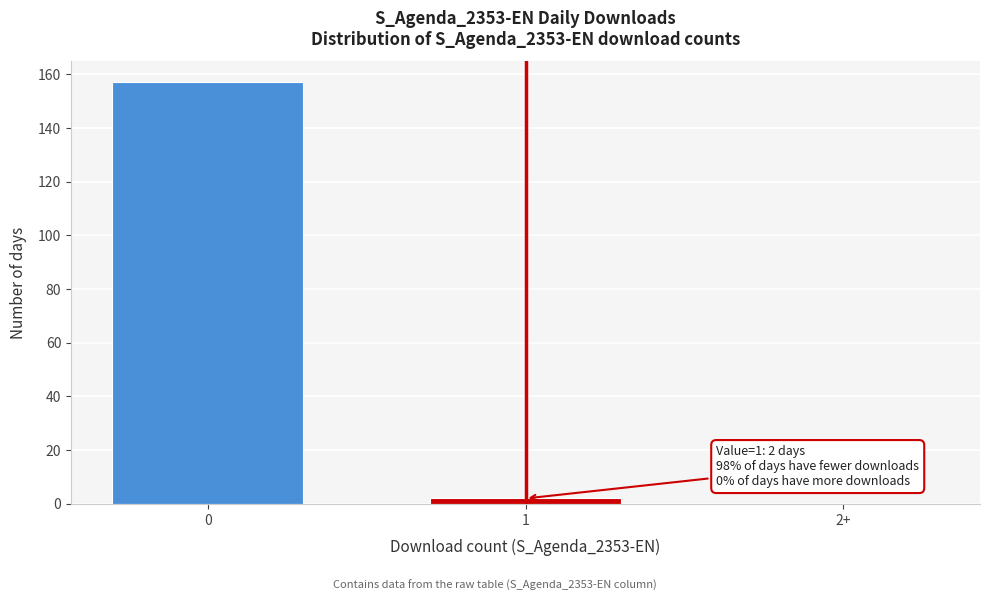

Reading left to right, transcribe all the data shown in this chart.

0=157	1=2	2+=0